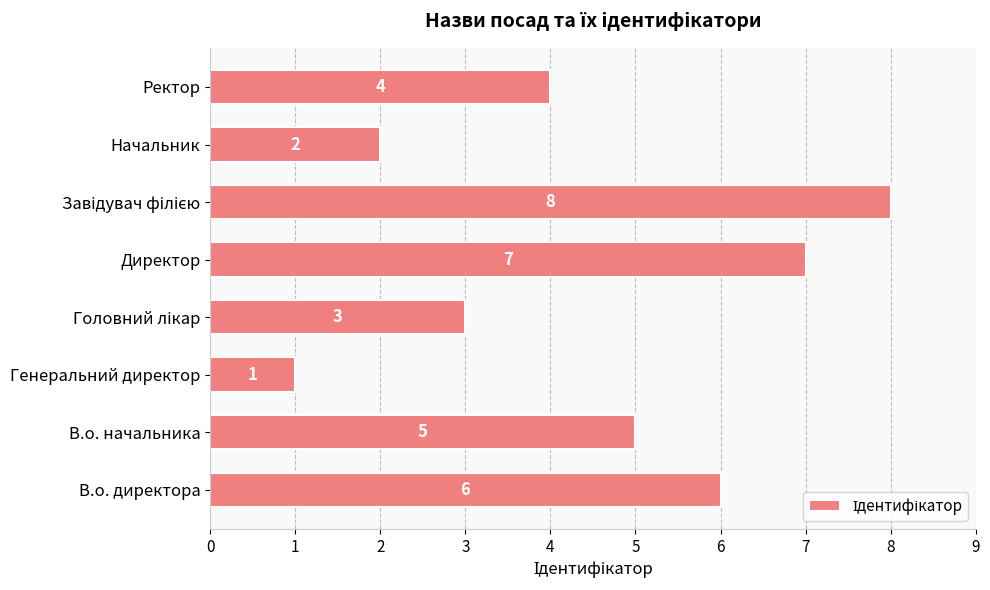

How many values are between 3 and 7?

5